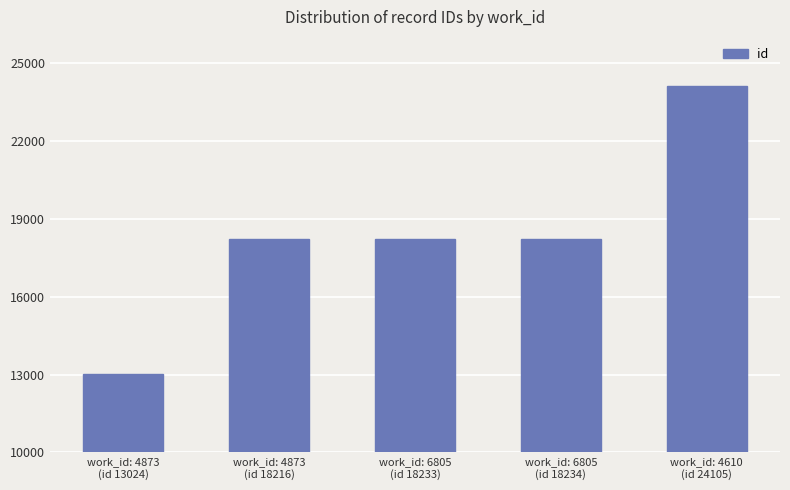

What is the difference between the values at work_id: 4610
(id 24105) and work_id: 6805
(id 18234)?

5871